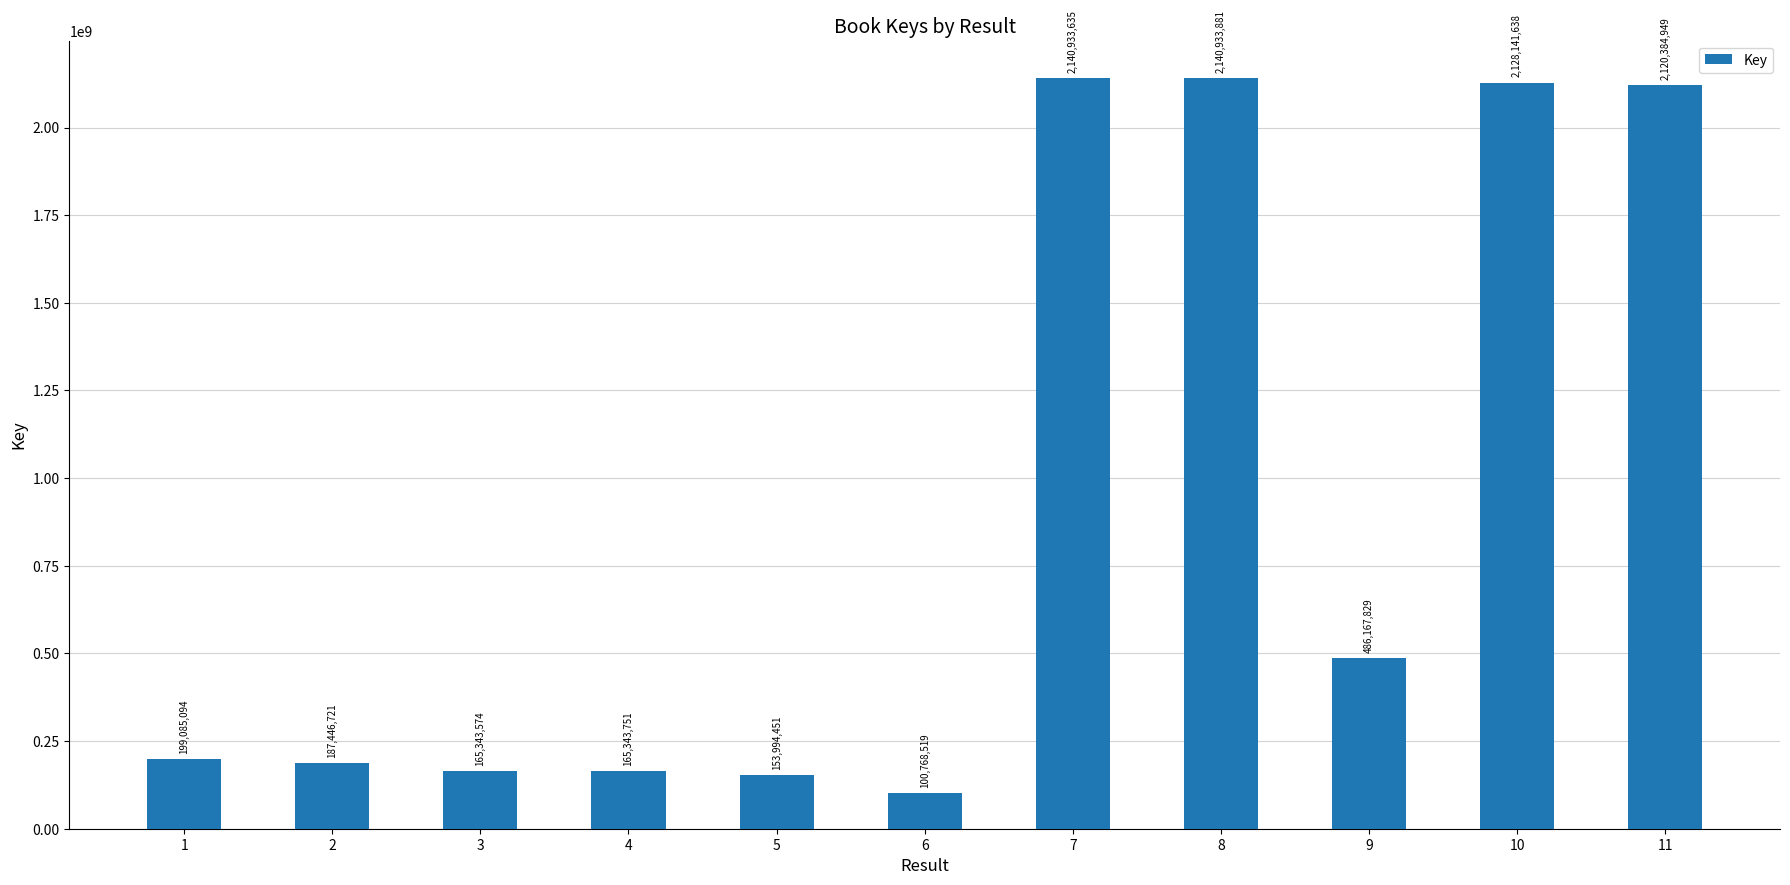

How many data points are less than 199085094?

5